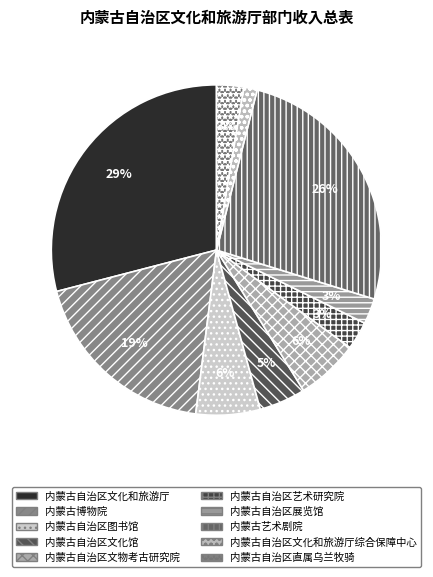

True or false: 内蒙古自治区文化和旅游厅综合保障中心 accounts for 11% of the total.

False